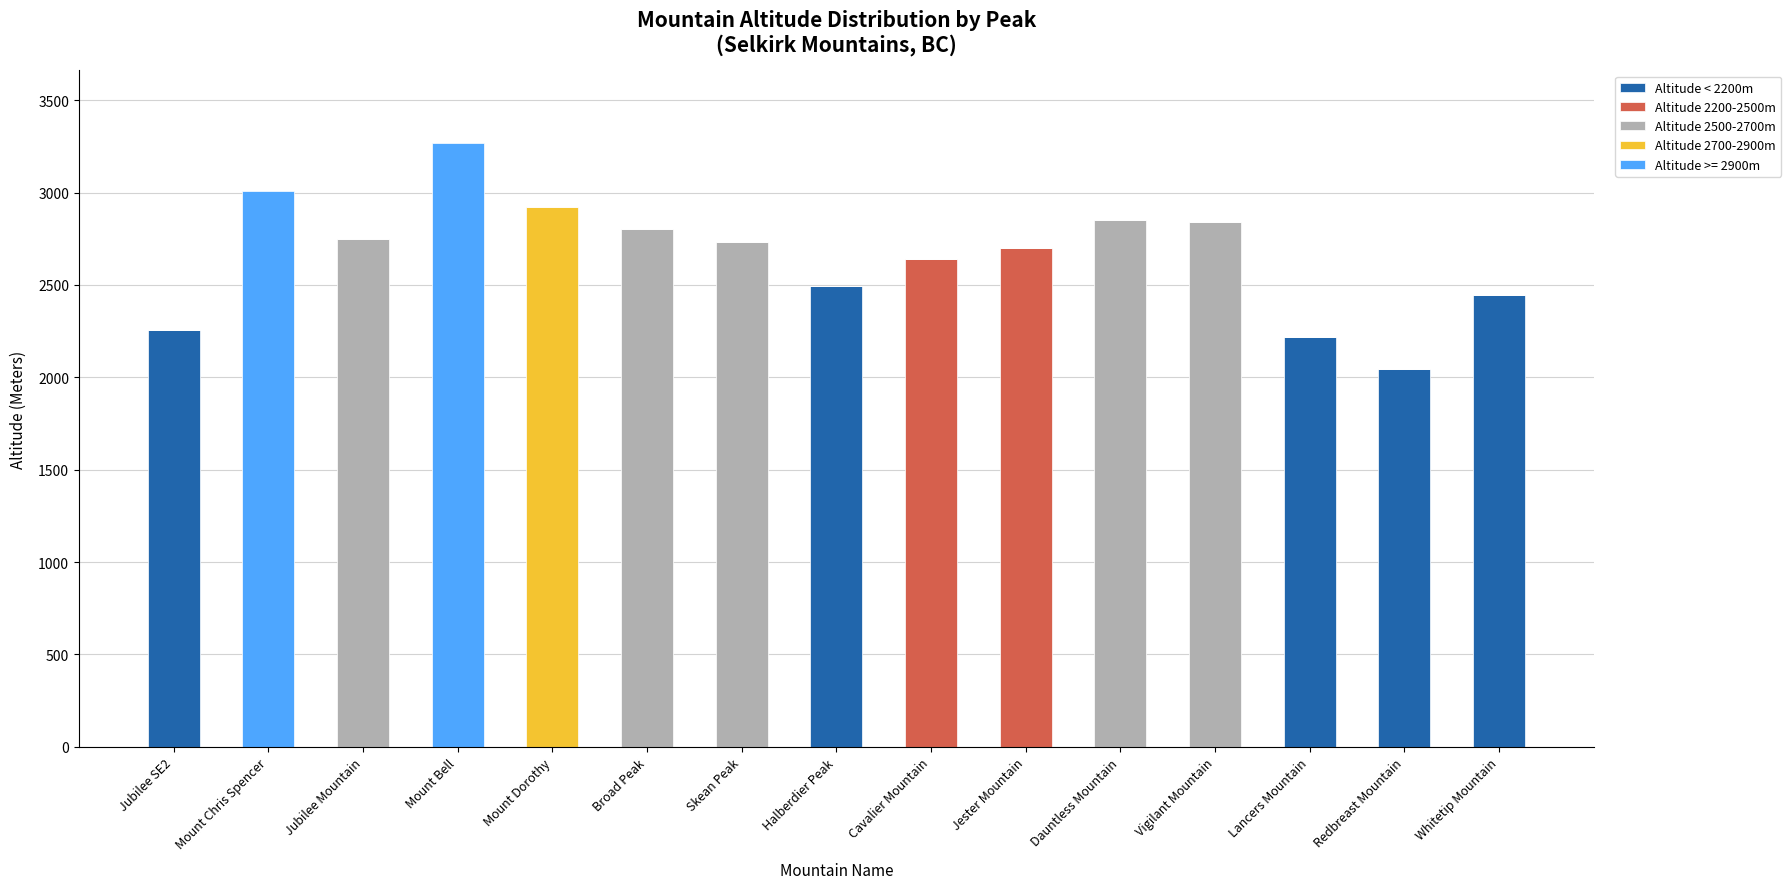

At which category is the sum across all series the highest?

Mount Bell